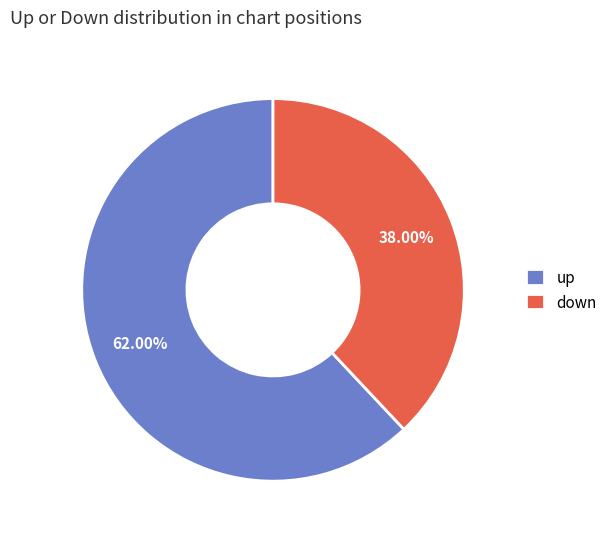

Does down account for over 50% of the chart?

No